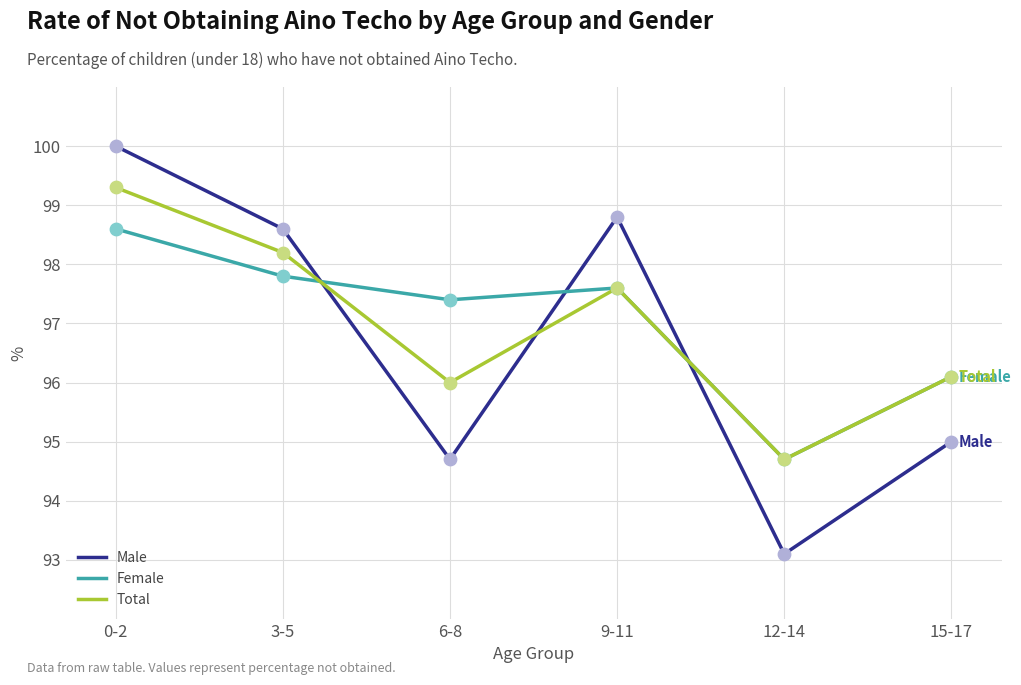

What is the total value across all series at 6-8?

288.1